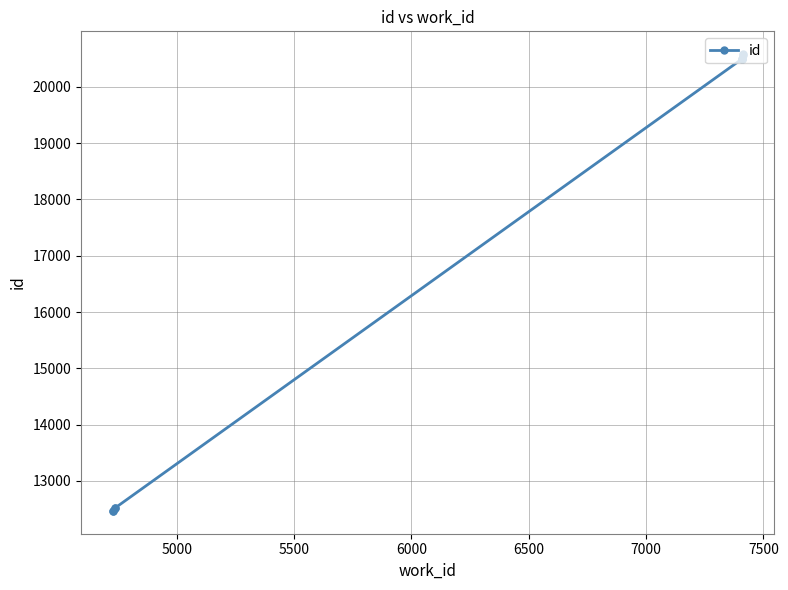

Is this an area chart (filled region under the line)?

No